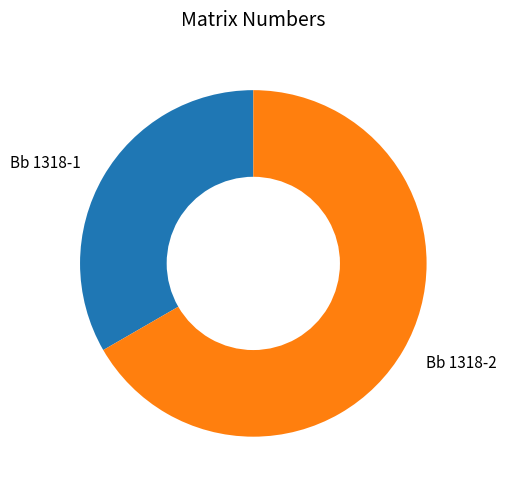

True or false: Bb 1318-1 accounts for 33% of the total.

True